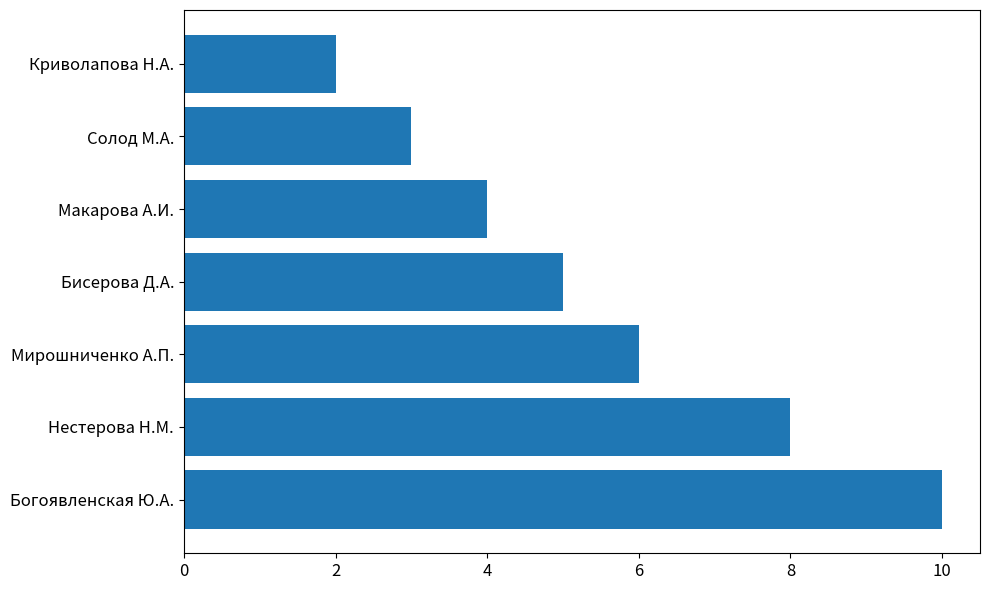

What is the smallest value displayed?

2